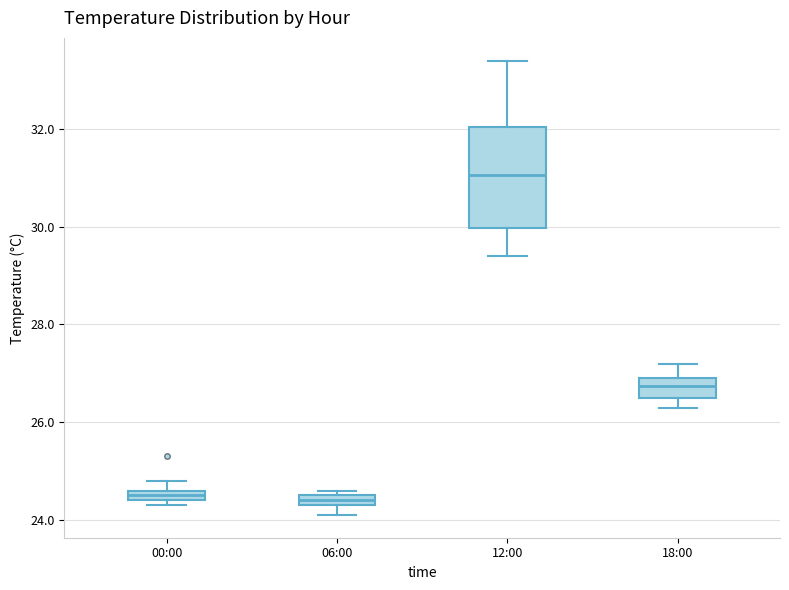

Which box is the tallest, from its lower edge to its upper edge?

12:00